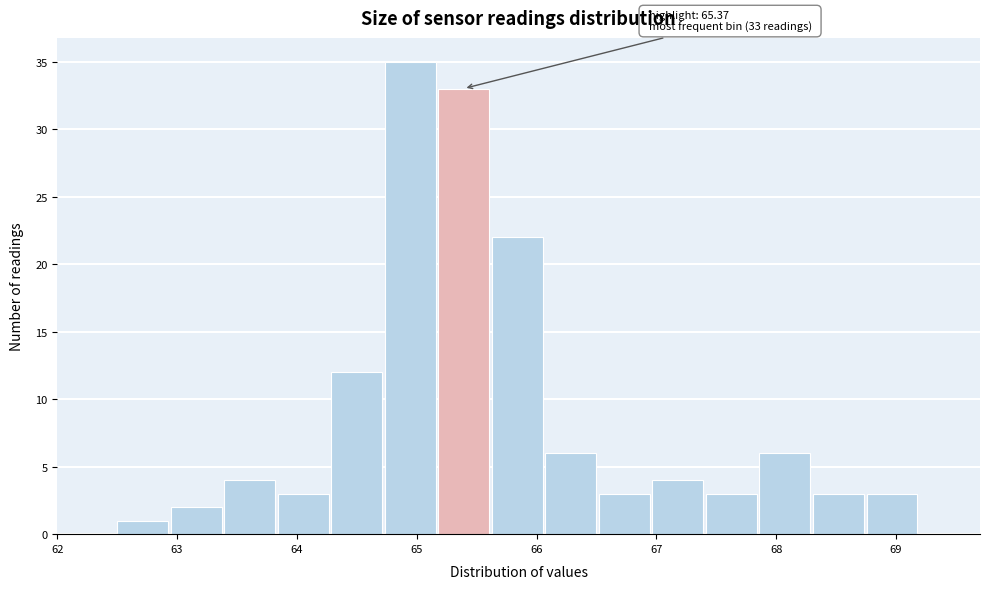

Which range on the x-axis has the tallest bar?

64.7 to 65.2